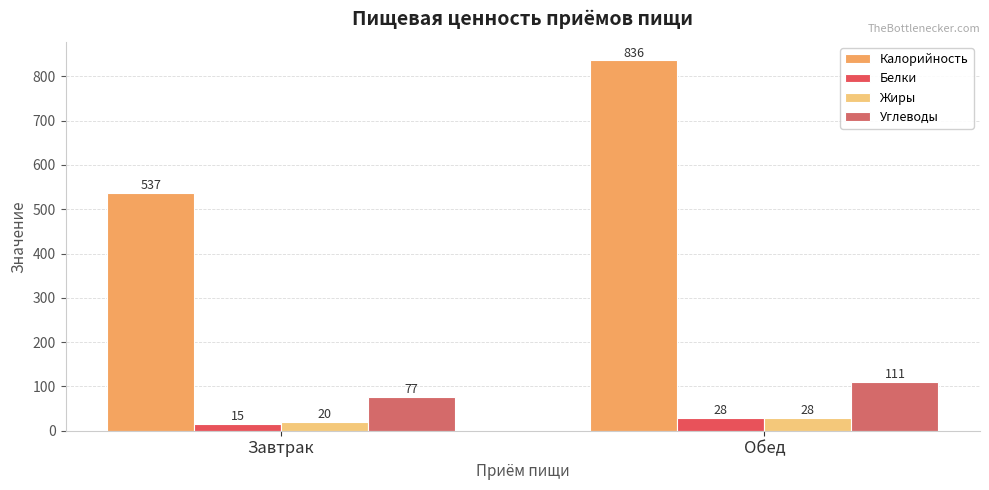

Does the chart contain stacked bars?

No